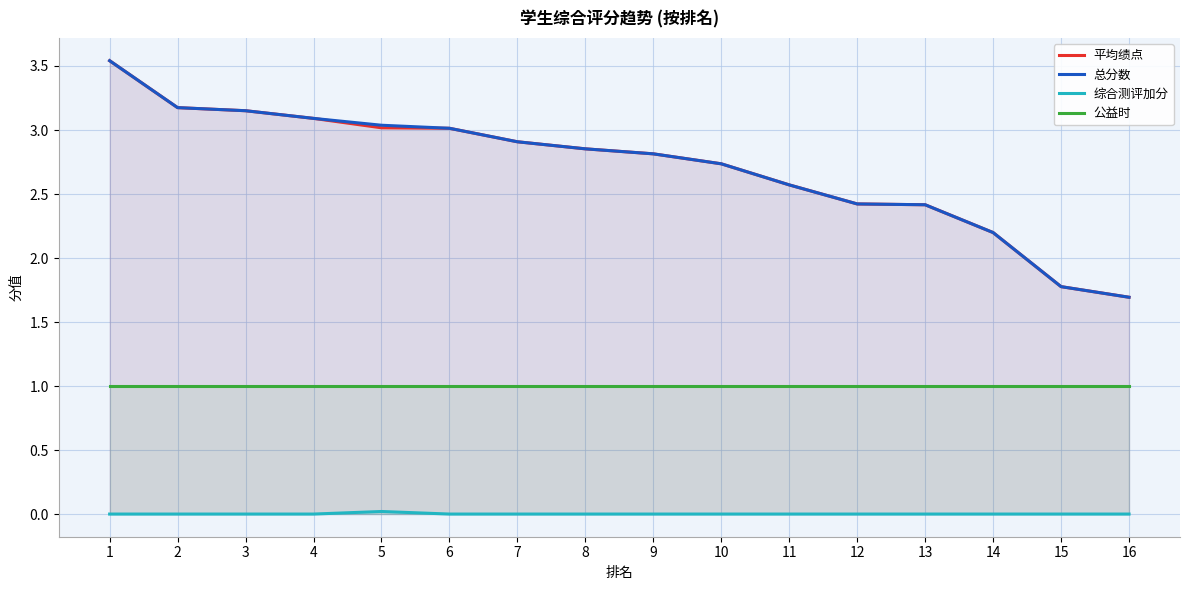

How many lines are shown in the chart?

4